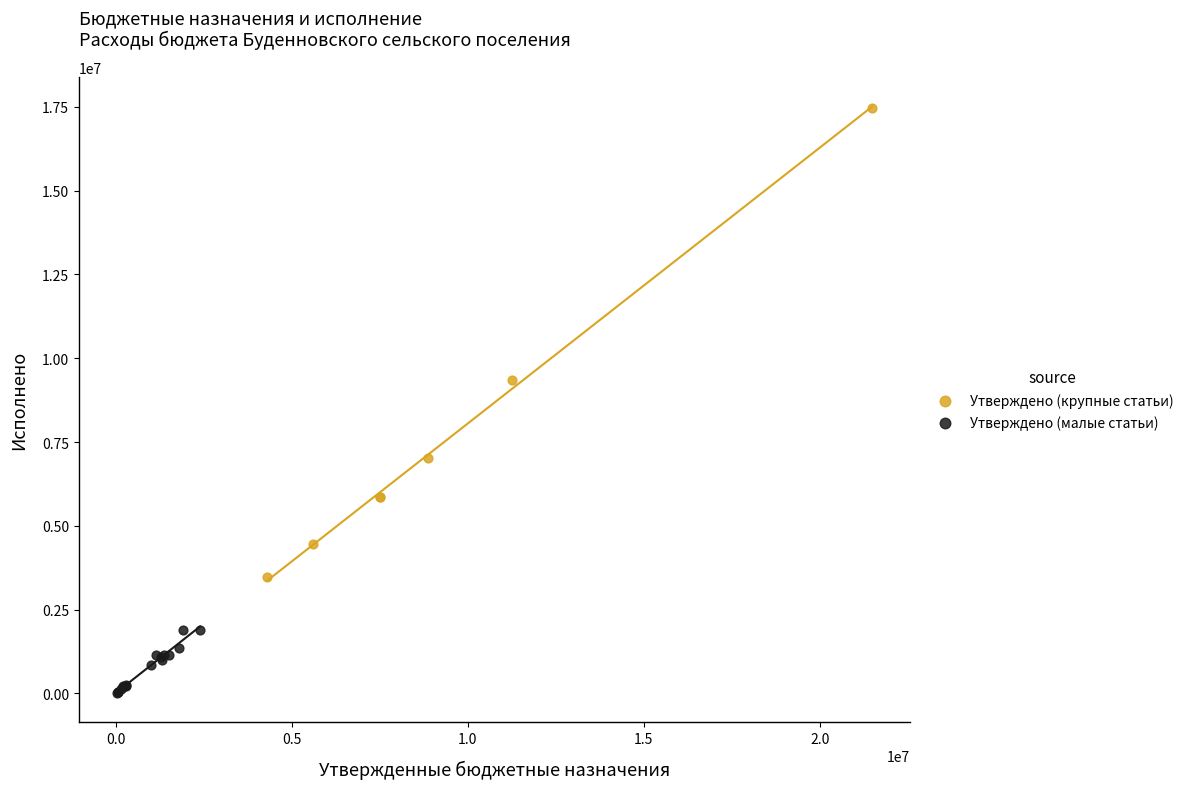

Which series has the largest Y range (max minus min)?

Утверждено (крупные статьи)